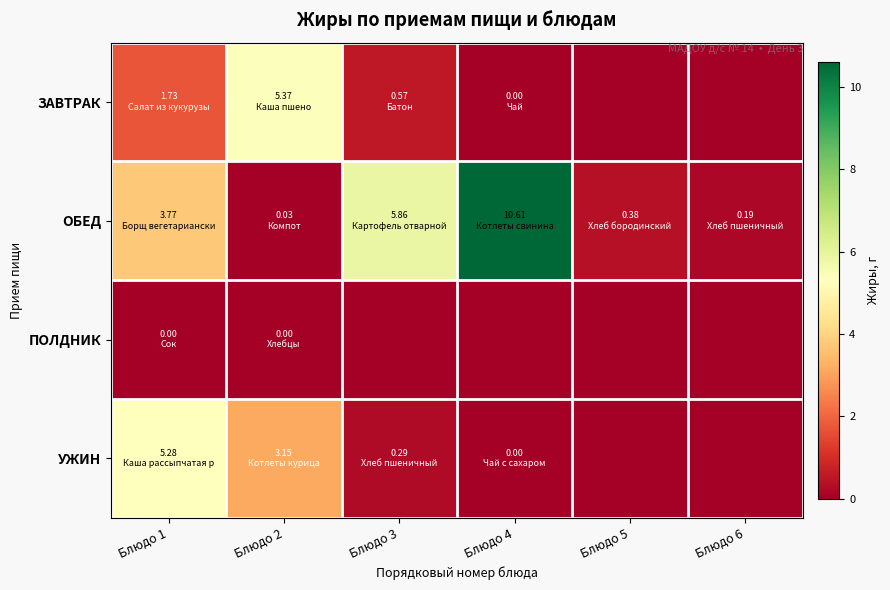

Which series has the largest range (max minus min)?

ОБЕД